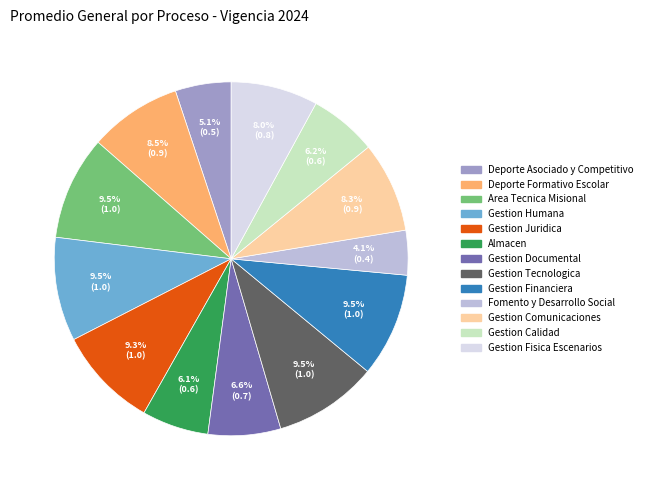

Count the number of slices in the pie.

13